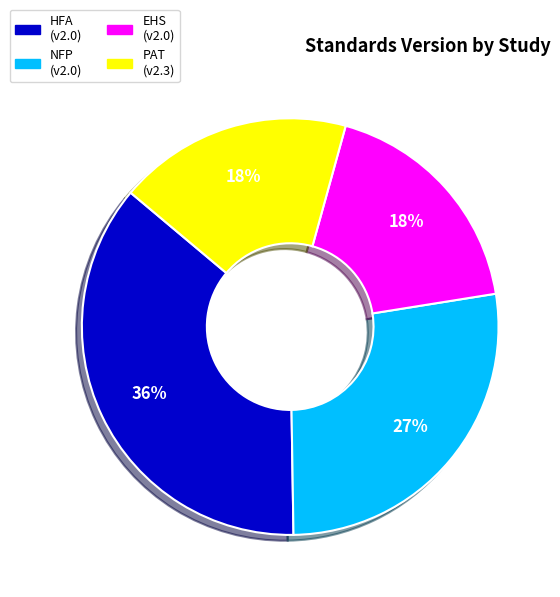

Does any single category account for the majority?

No